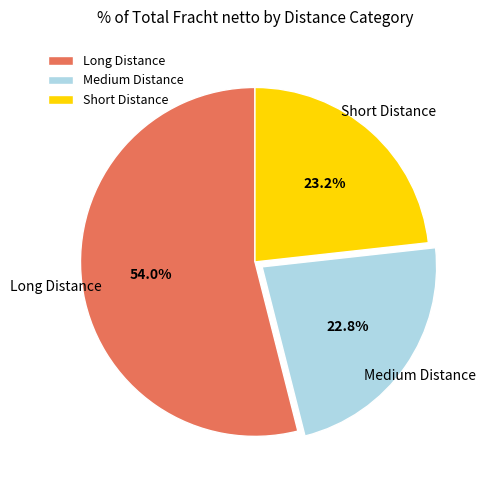

Which slice is the largest?

Long Distance